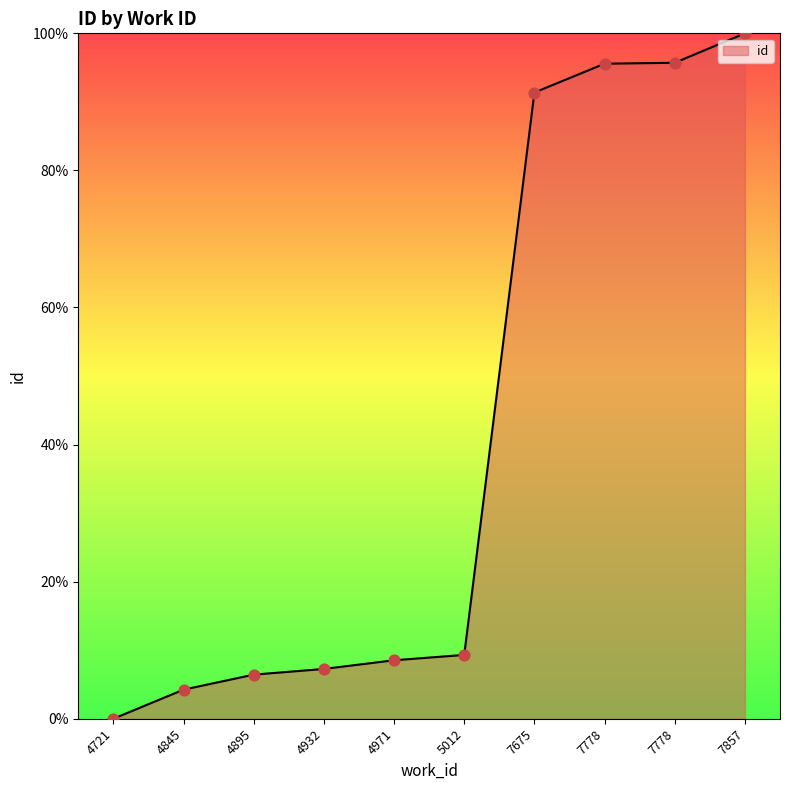

Approximately how many times larger is the value at 7778 compared to 4971?

11.2